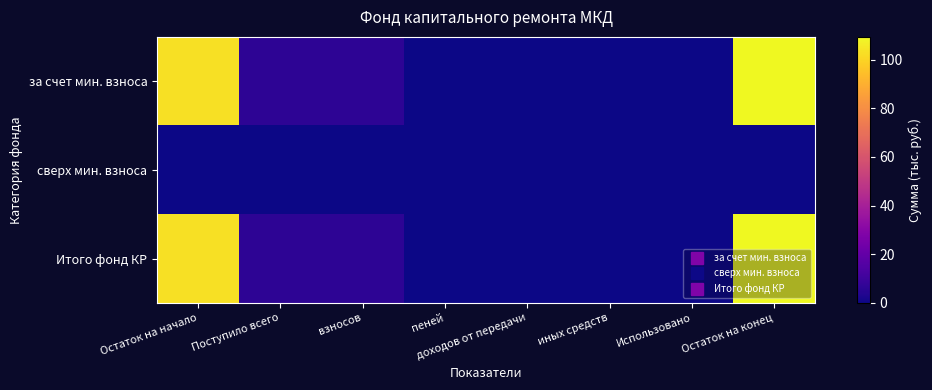

At which category is the sum across all series the highest?

Остаток на конец